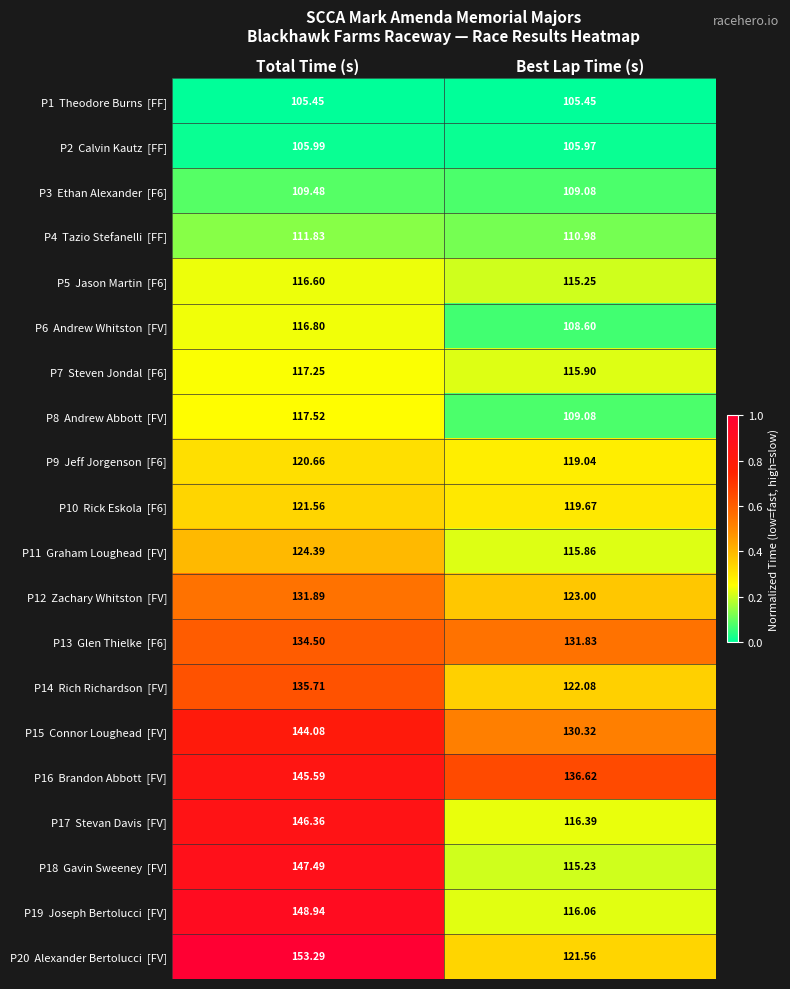

Which label corresponds to the largest value in the chart?

Total Time (s)